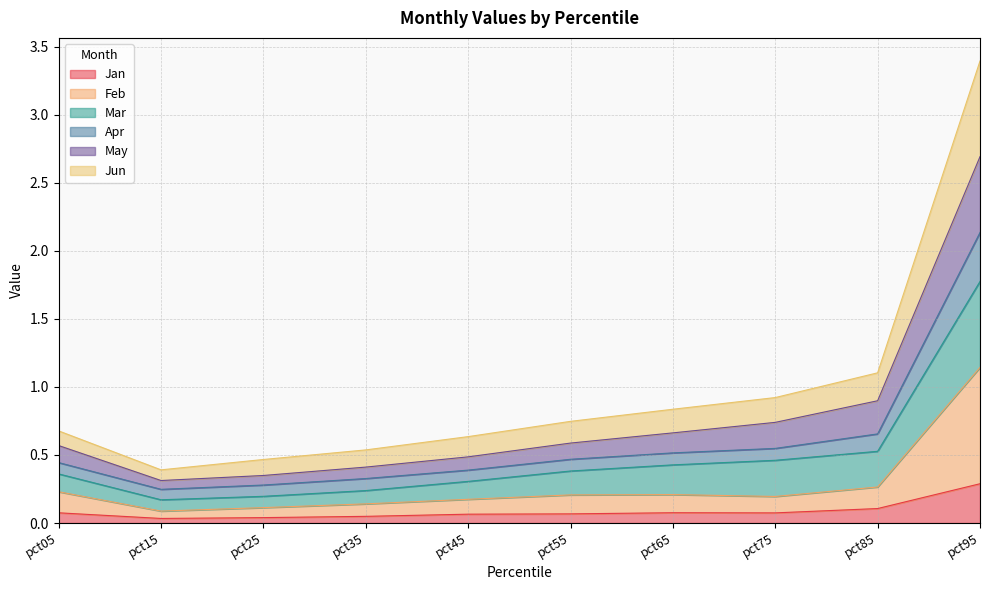

At which category is the sum across all series the highest?

pct95